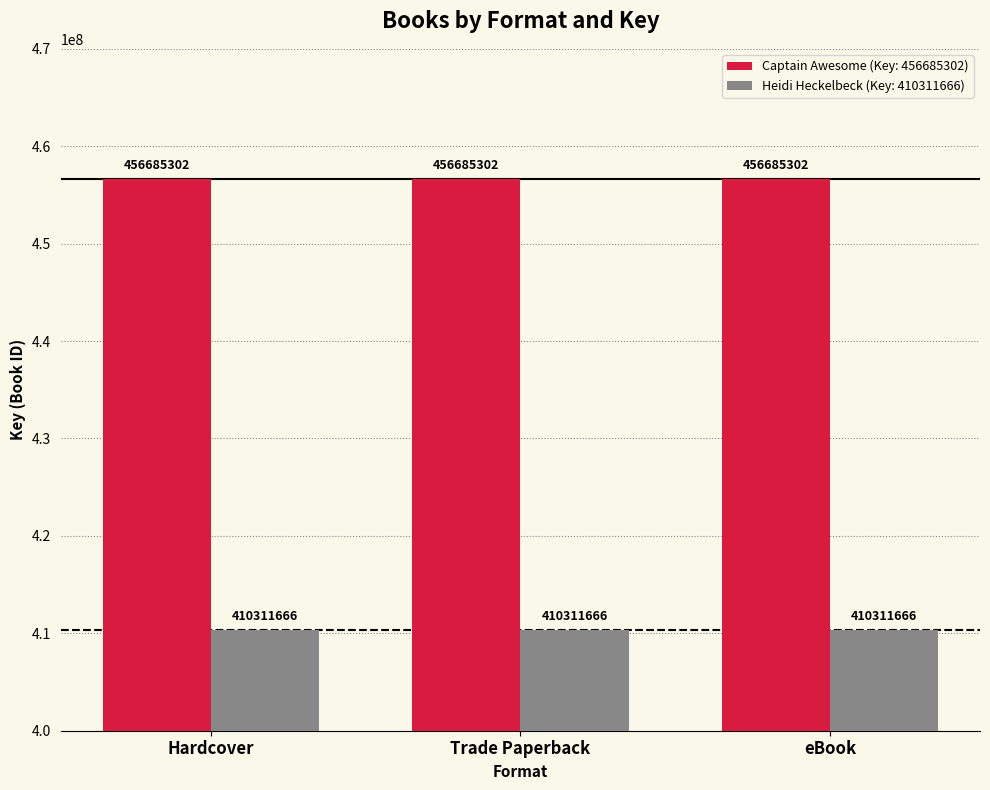

What is the difference between the highest and lowest values at Trade Paperback?

46373636